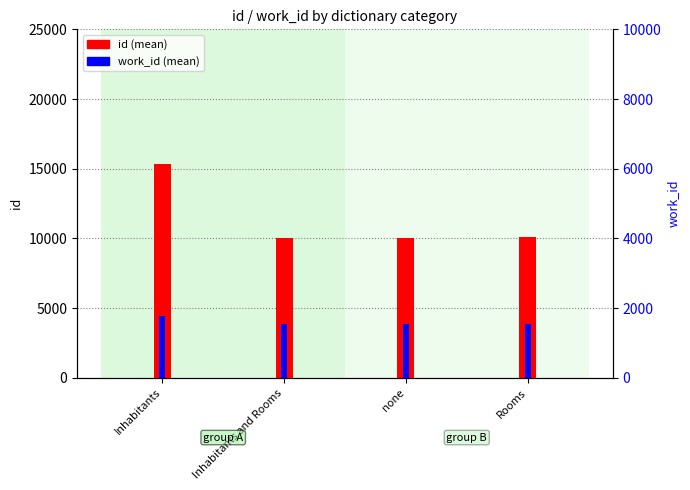

What is the value of the work_id bar at the 1st from the left?

4448.8